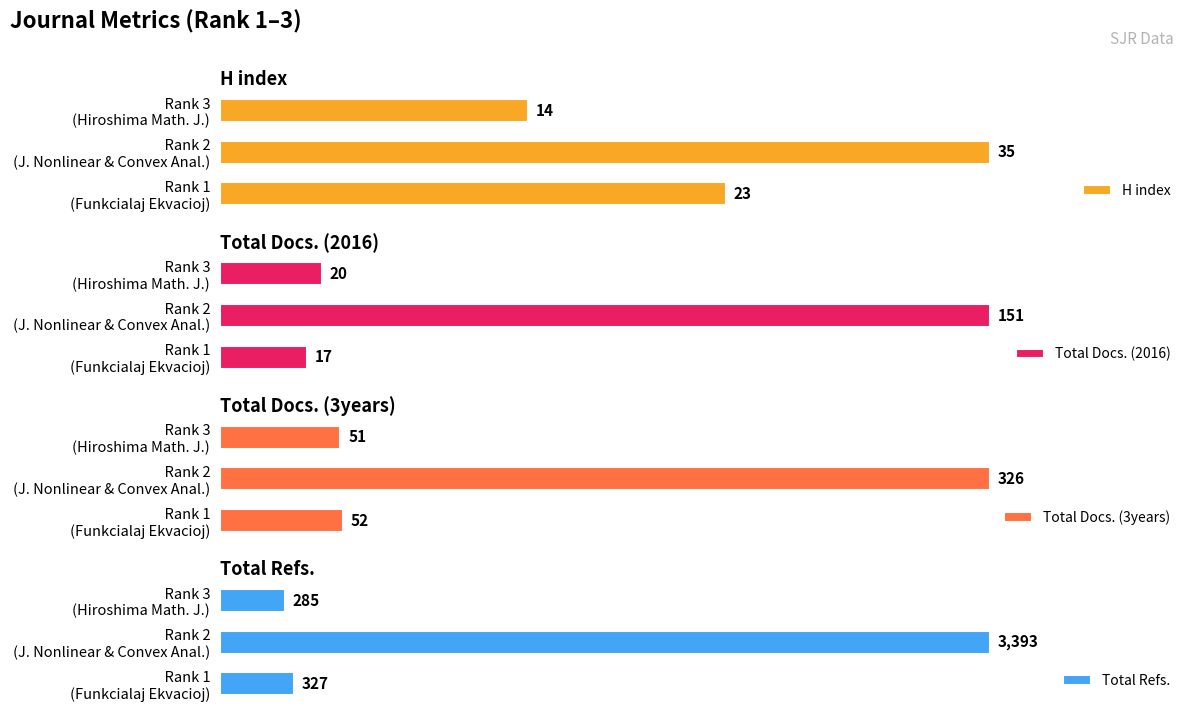

How many bars are there in total?

12